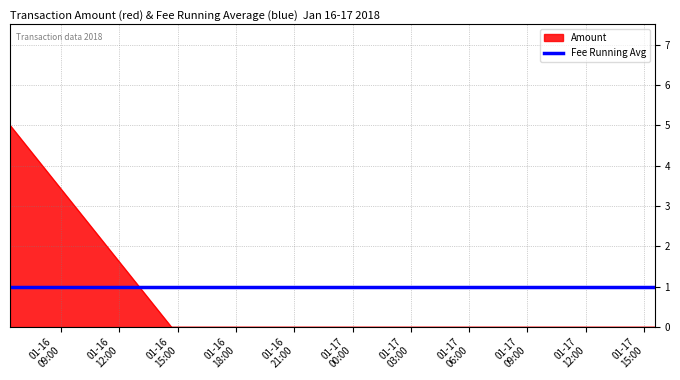

What is the highest value of the Amount series?

5